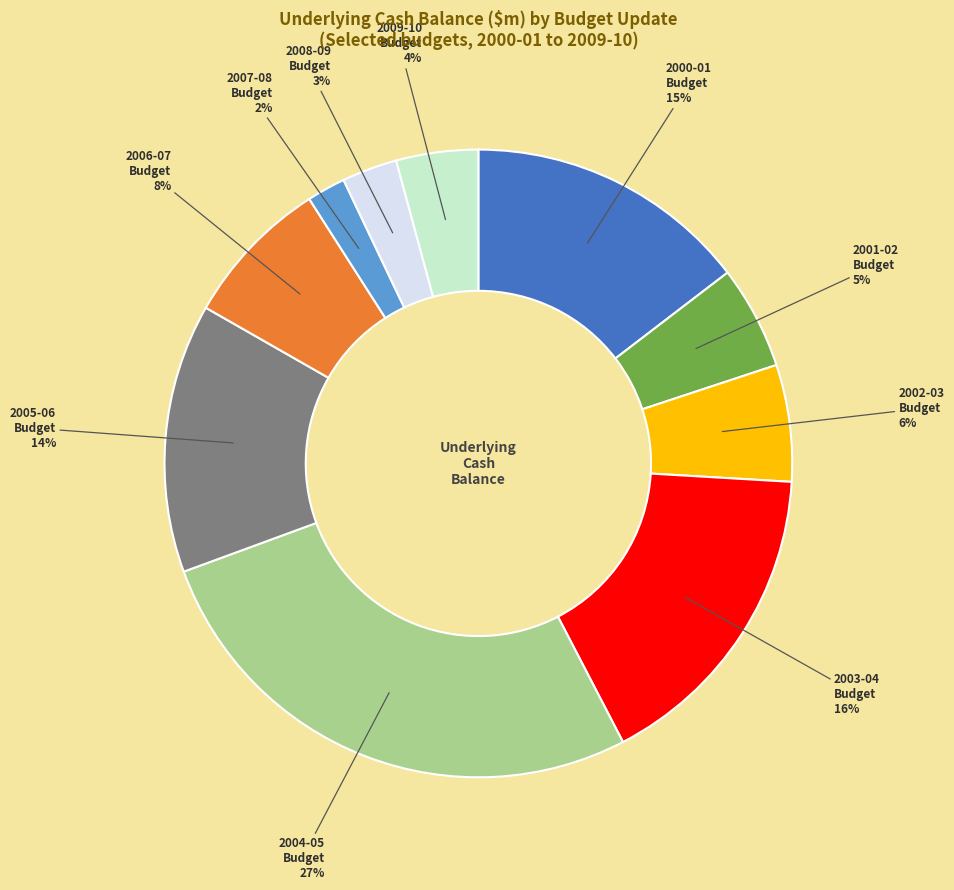

To the nearest percent, what is the difference between the largest and smallest slice percentages?

25%